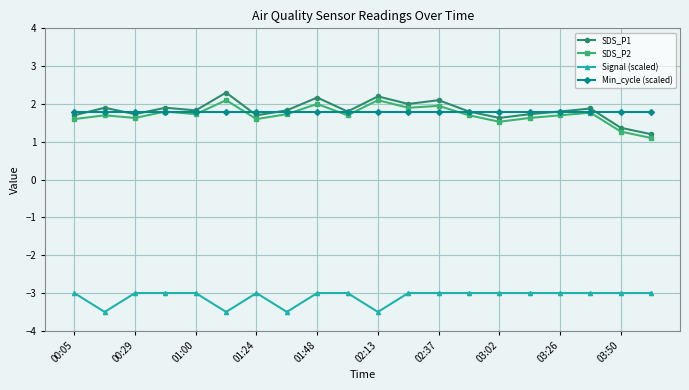

True or false: SDS_P2 and Signal (scaled) cross at least once.

False